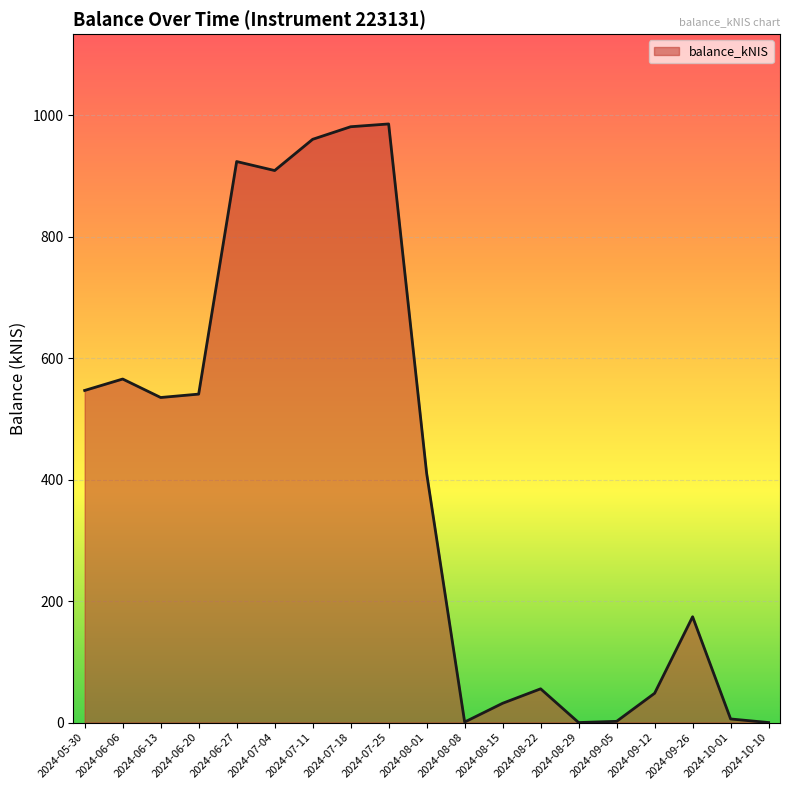

What is the change in value from 2024-07-25 to 2024-10-01?

-979.6